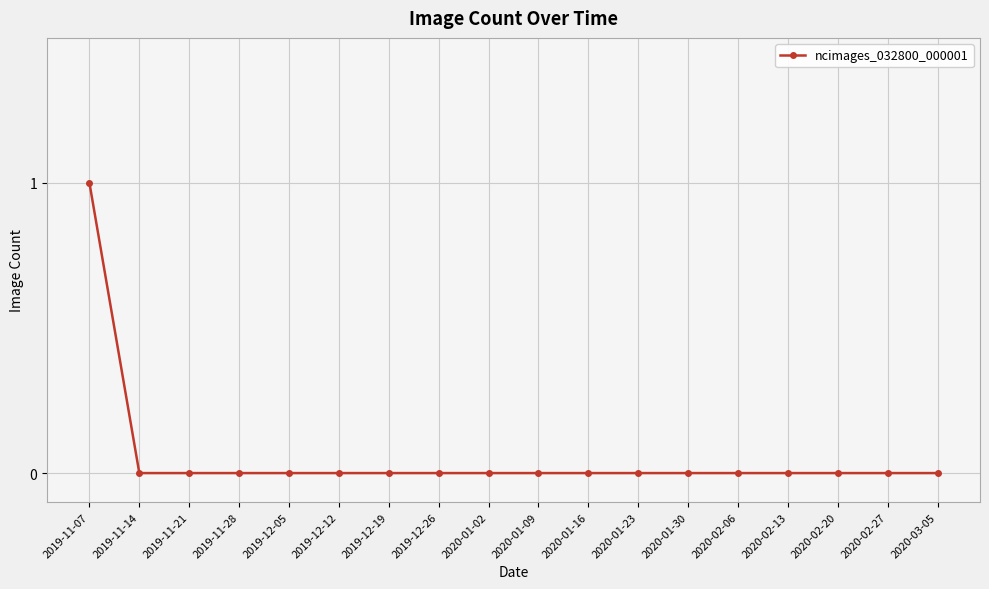

Which category has the highest value across all series?

2019-11-07